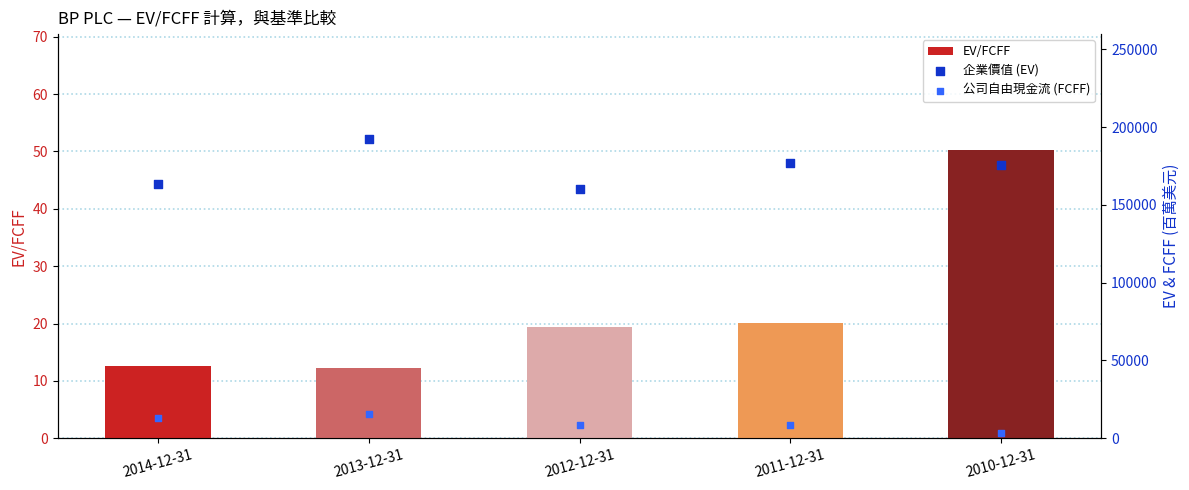

What is the total value across all series at 2011-12-31?

185889.2